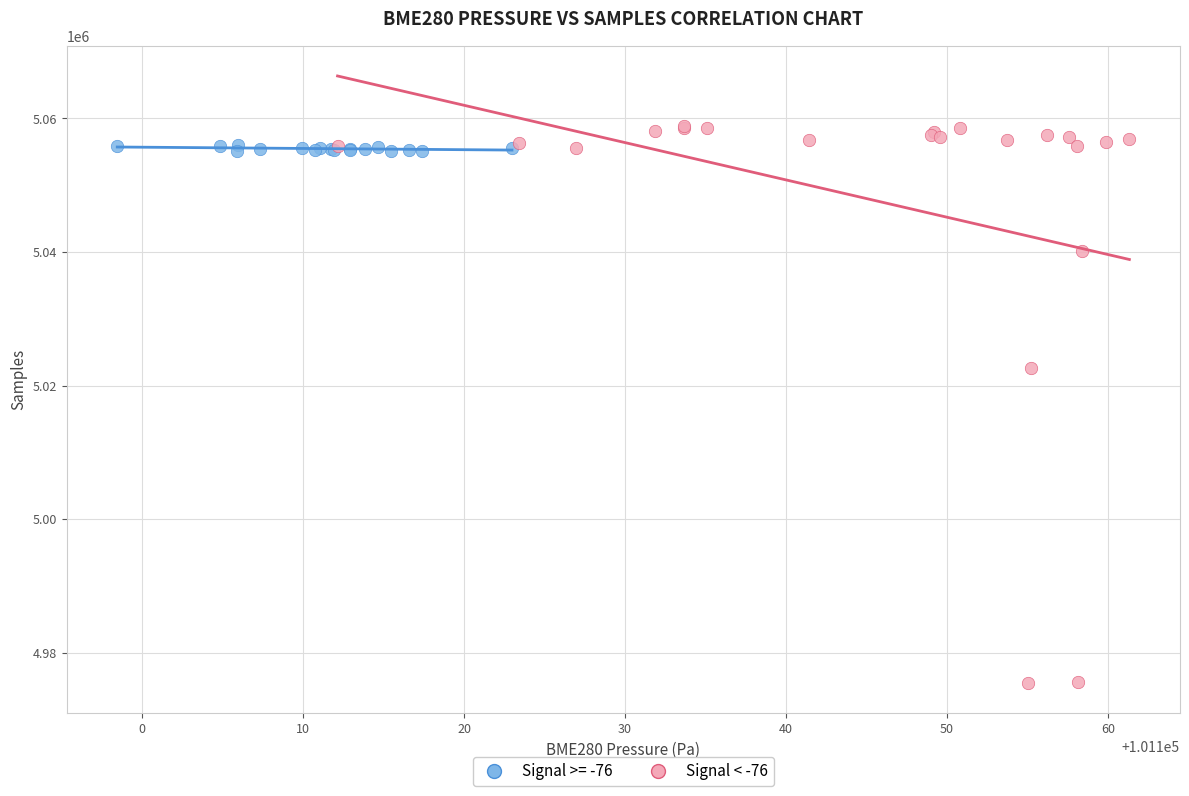

Which series has the widest spread of Y values?

Signal < -76